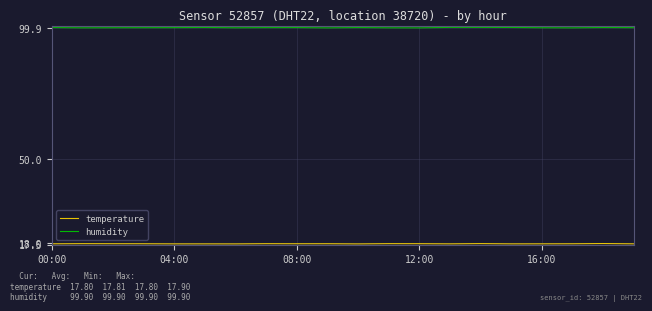

What is the highest value of the humidity series?

100.0